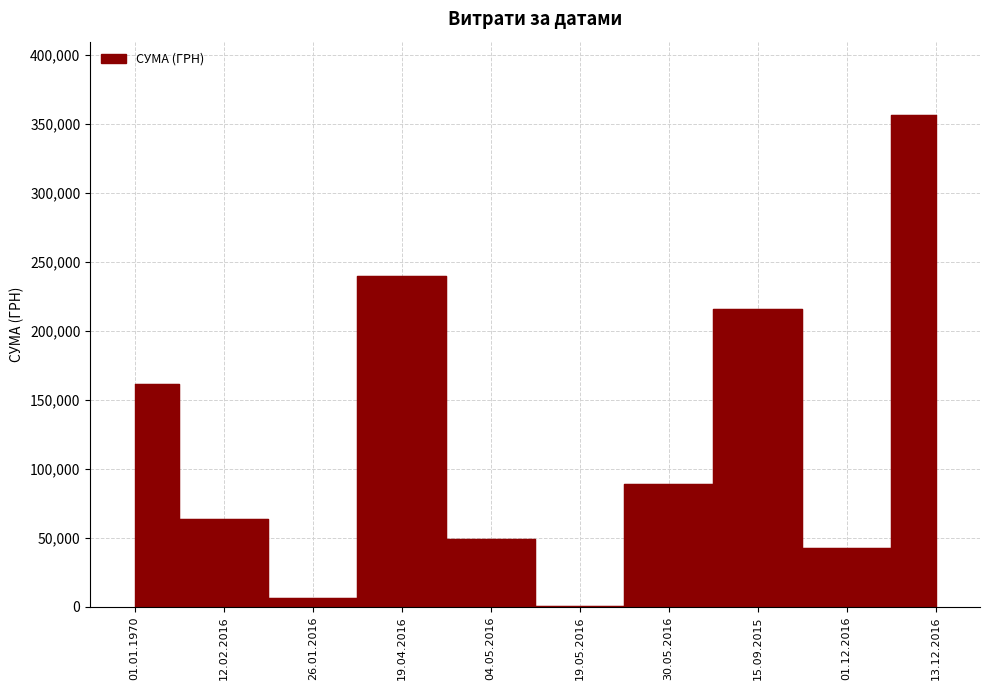

Rank the categories by value from highest to lowest.

13.12.2016, 19.04.2016, 15.09.2015, 01.01.1970, 30.05.2016, 12.02.2016, 04.05.2016, 01.12.2016, 26.01.2016, 19.05.2016